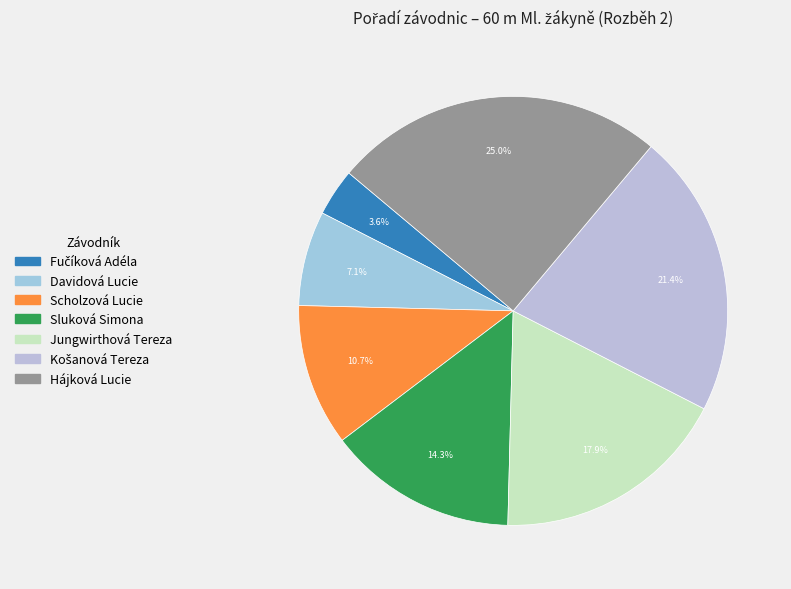

What is the smallest slice in the pie chart?

Fučíková Adéla